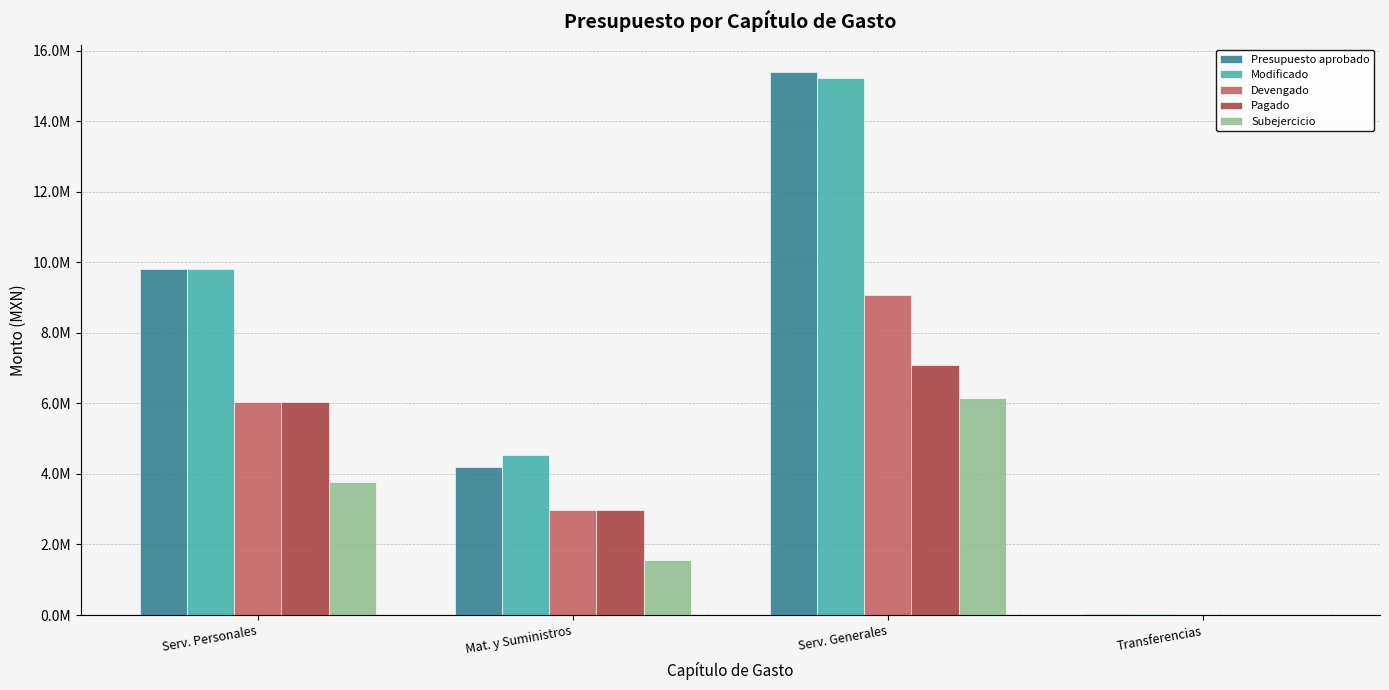

What is the total value across all series at Serv. Personales?

35463086.7